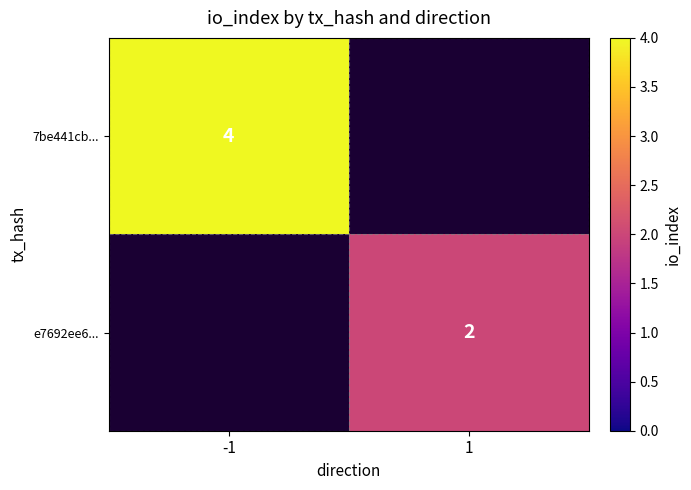

The 7be441cb... series shows 6 at -1. True or false?

False